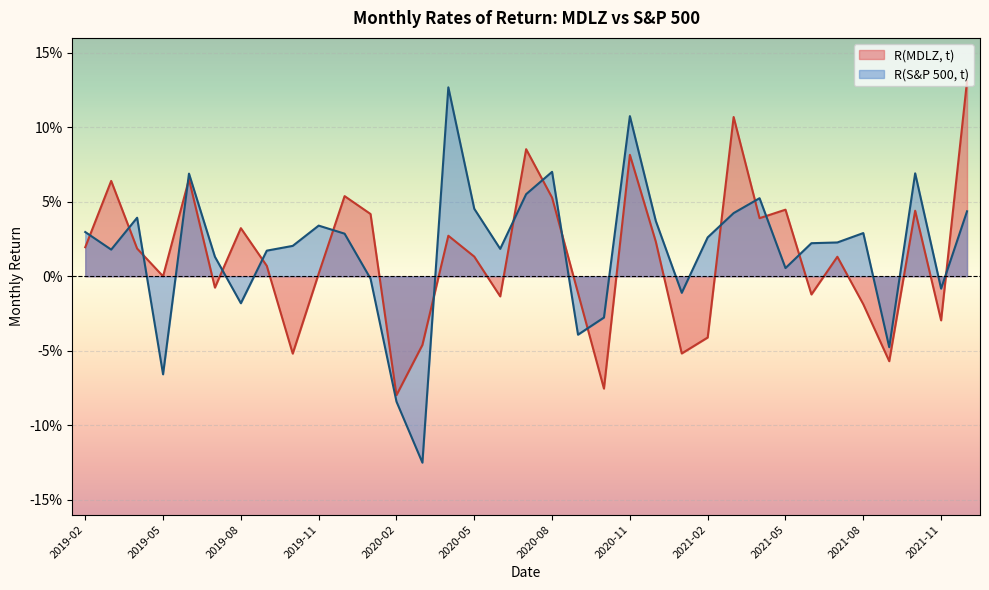

True or false: R(MDLZ, t) has a value of 0.0 at 2021-04.

False